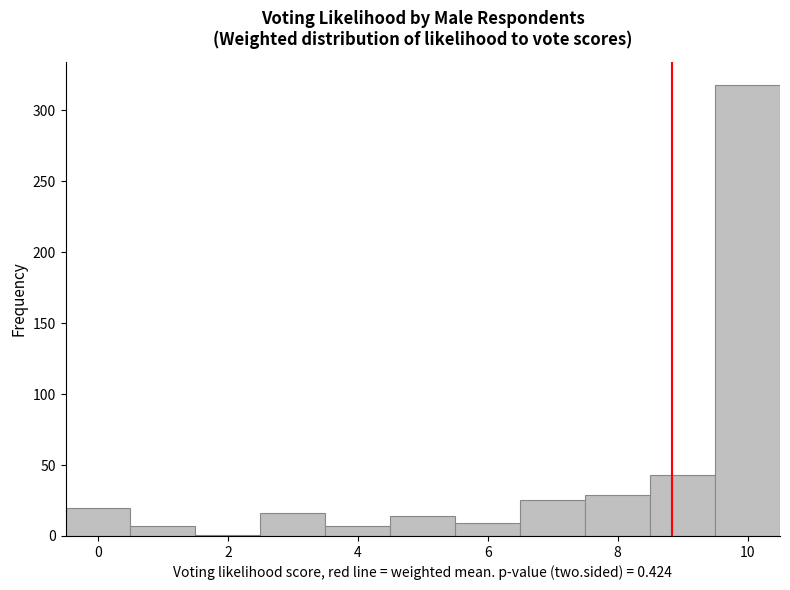

What is the height of the bar covering 3.5 to 4.5 on the x-axis? Neither the bar edges nor the heights are printed on the chart, so give them approximately, as read against the axes.

5